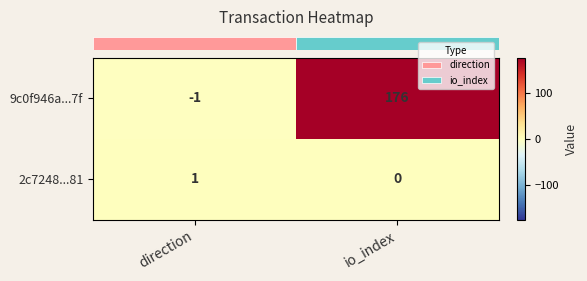

Which category has the lowest value across all series?

direction